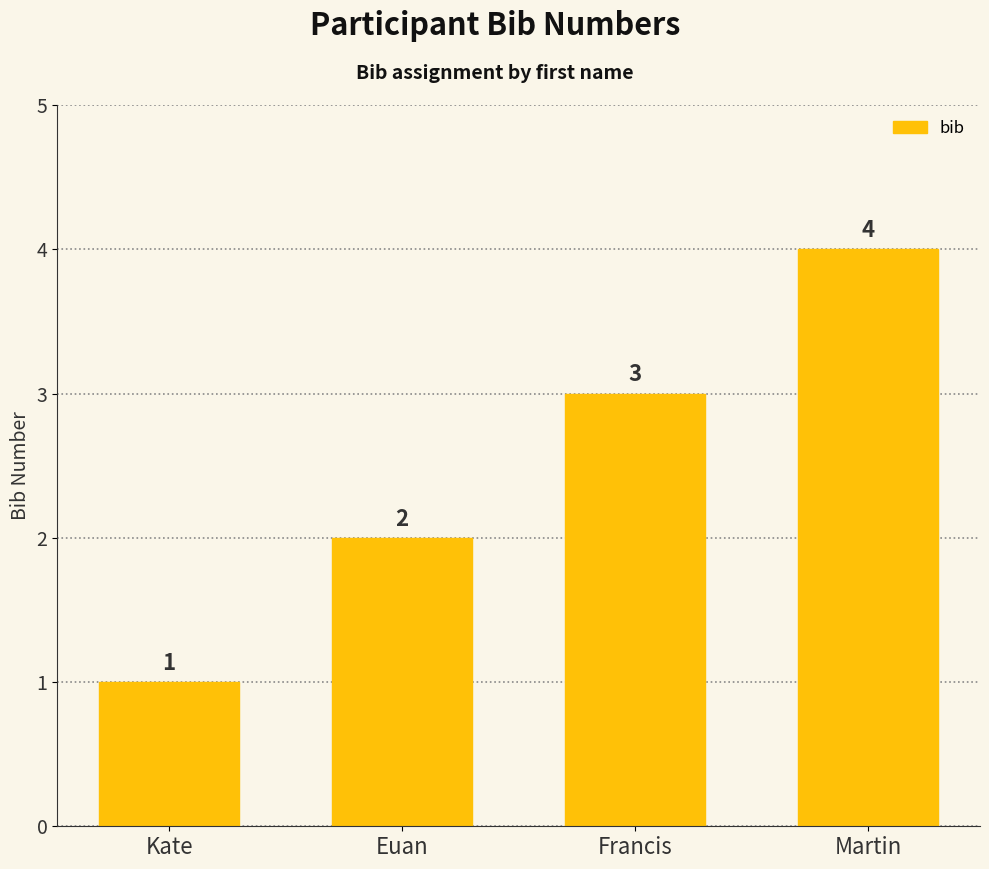

What is the ratio of the value at Francis to the value at Kate?

3.0